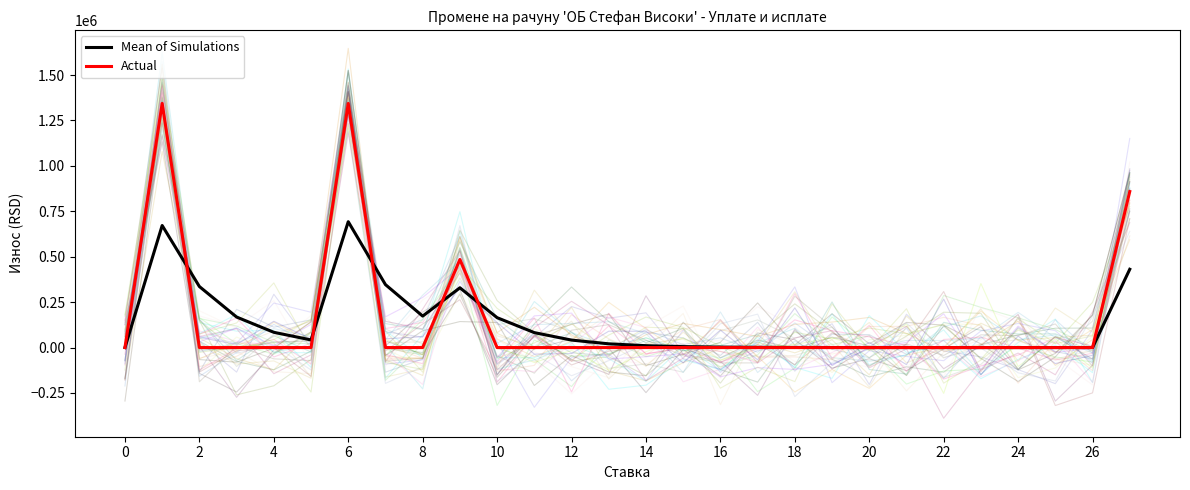

The value of Actual at 26 is 616777.7. True or false?

False